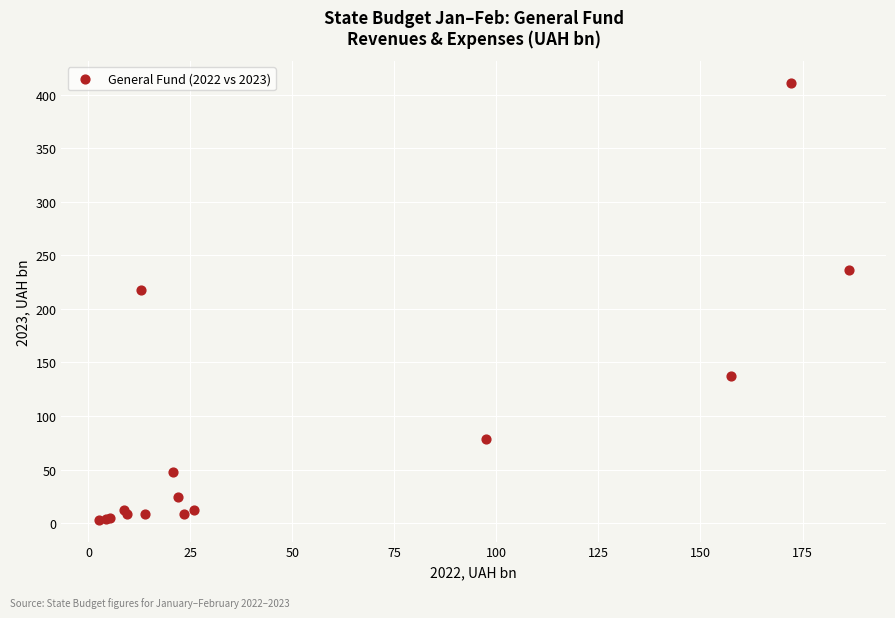

What Y value in the scatter plot is closest to 207?

217.7